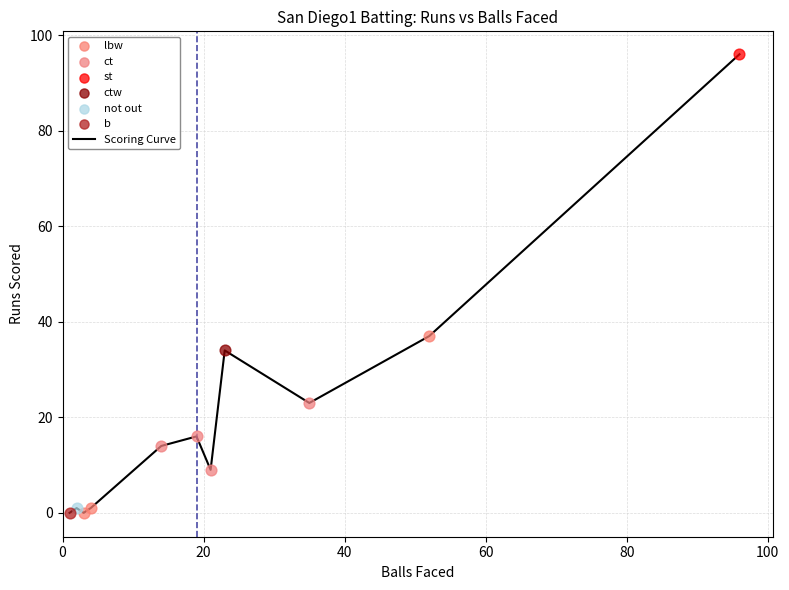

What is the difference between the maximum and minimum values?

96